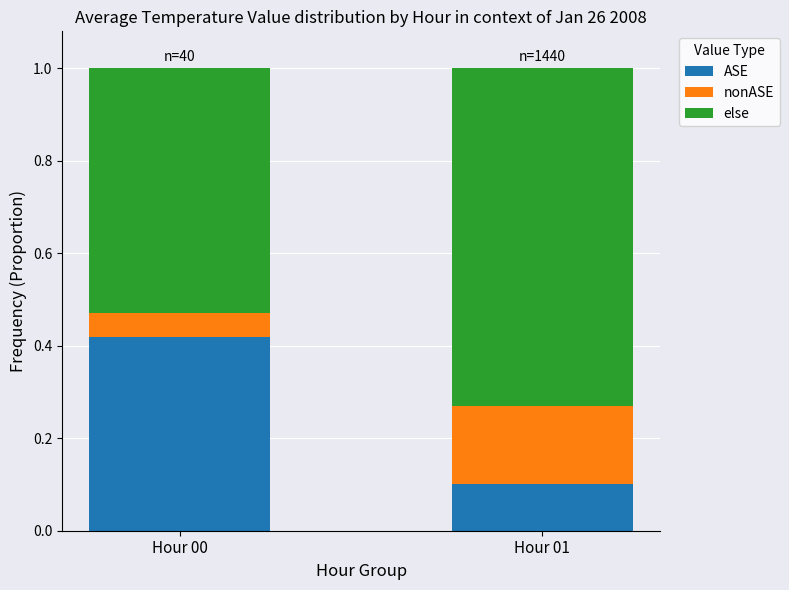

What is the total value across all series at Hour 01?

1.0